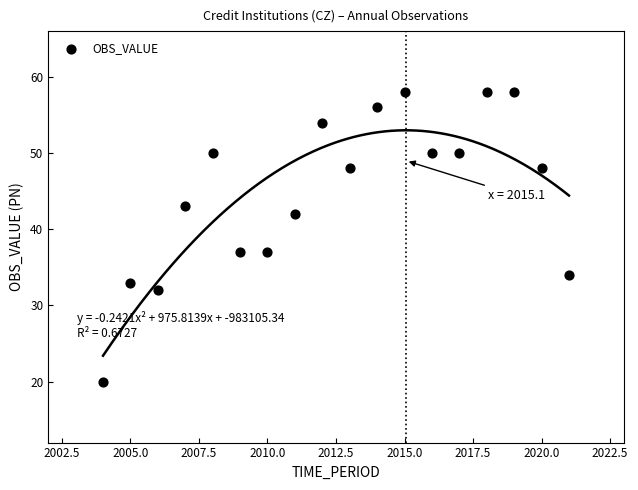

What is the range of X values (max minus min)?

17